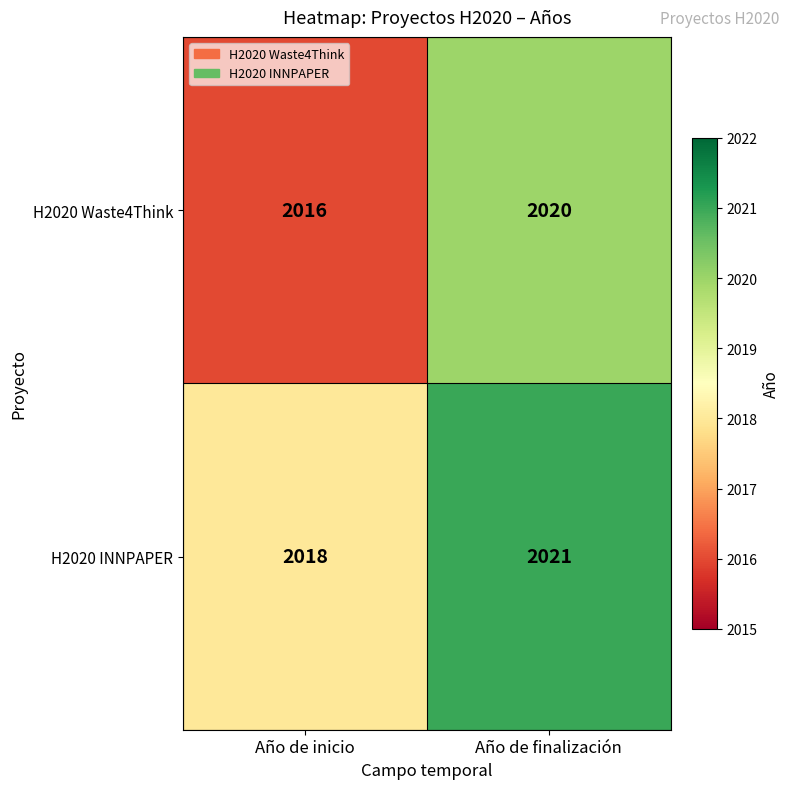

What is the minimum value for H2020 INNPAPER?

2018